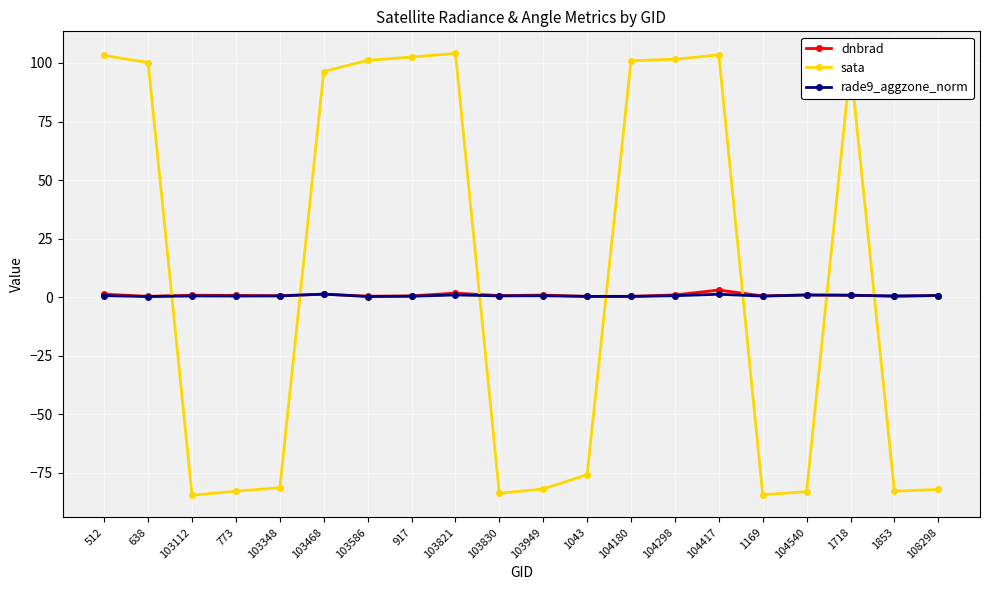

True or false: sata and dnbrad cross at least once.

True